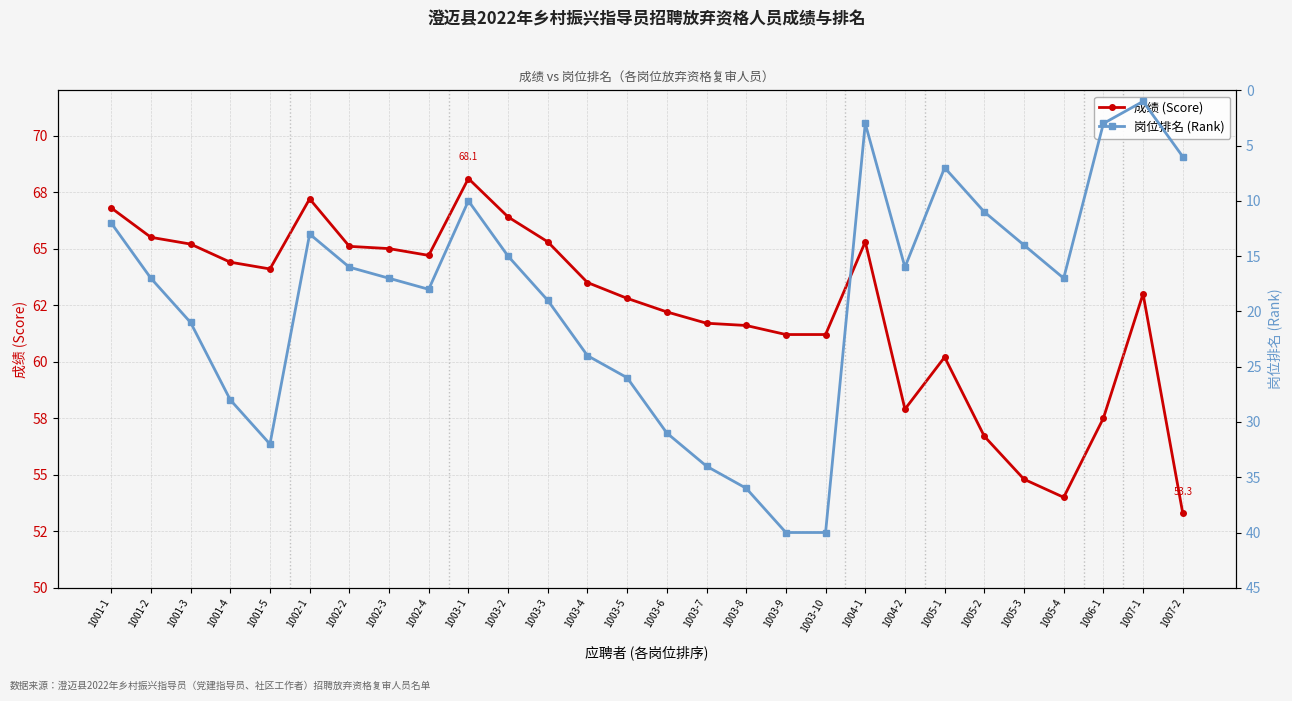

What is the difference between the maximum and second lowest values in the 岗位排名 (Rank) series?

37.0